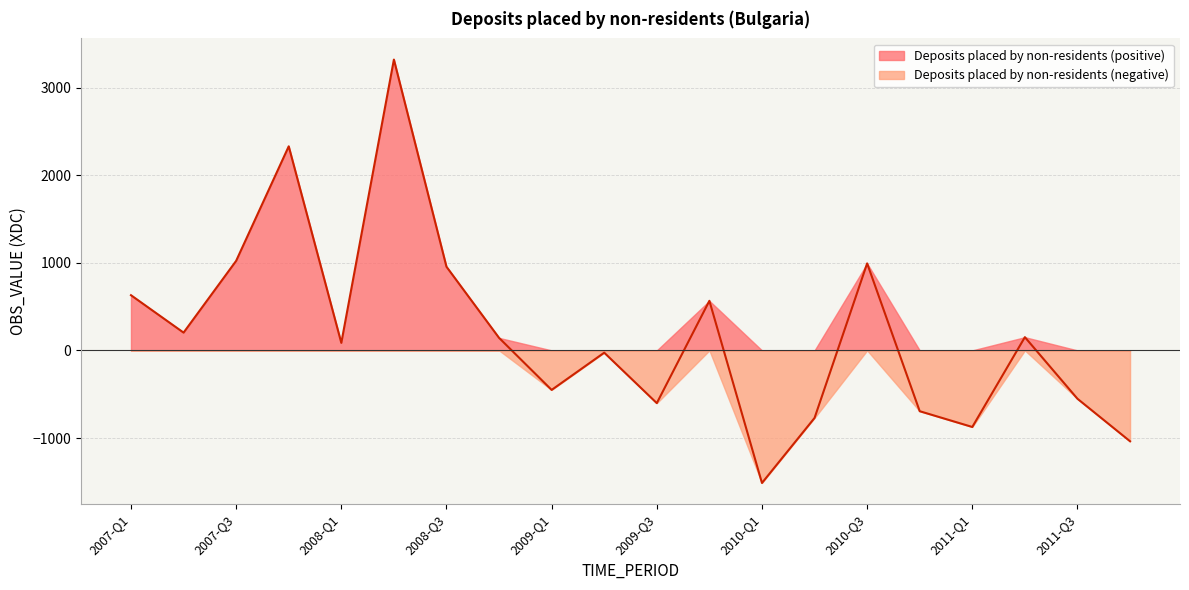

Which category has the highest value across all series?

2008-Q2